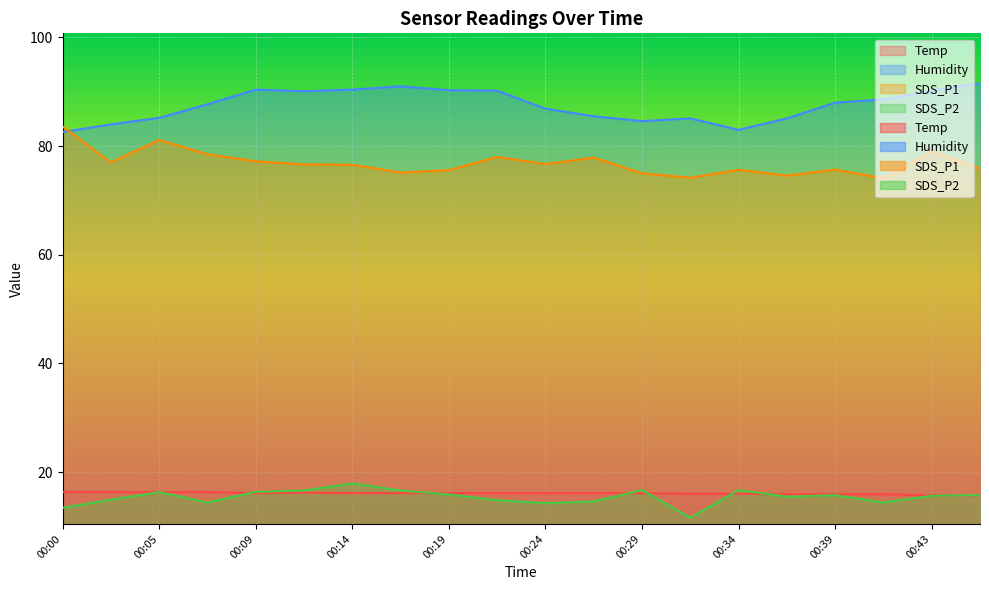

What is the value of the SDS_P2 point at the 18th from the left?

14.4